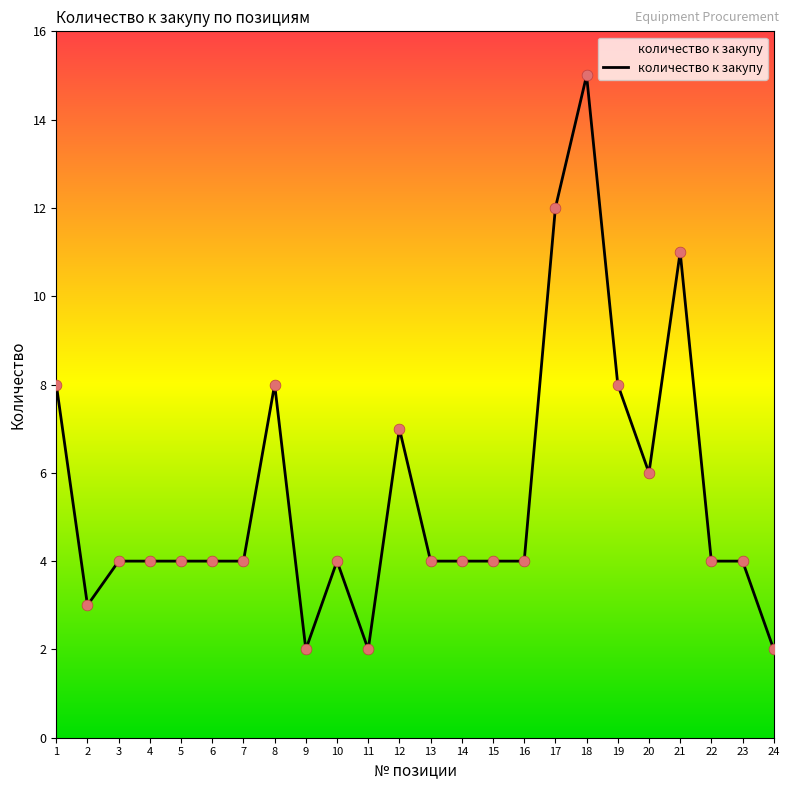

Approximately how many times larger is the value at 11 compared to 2?

0.7